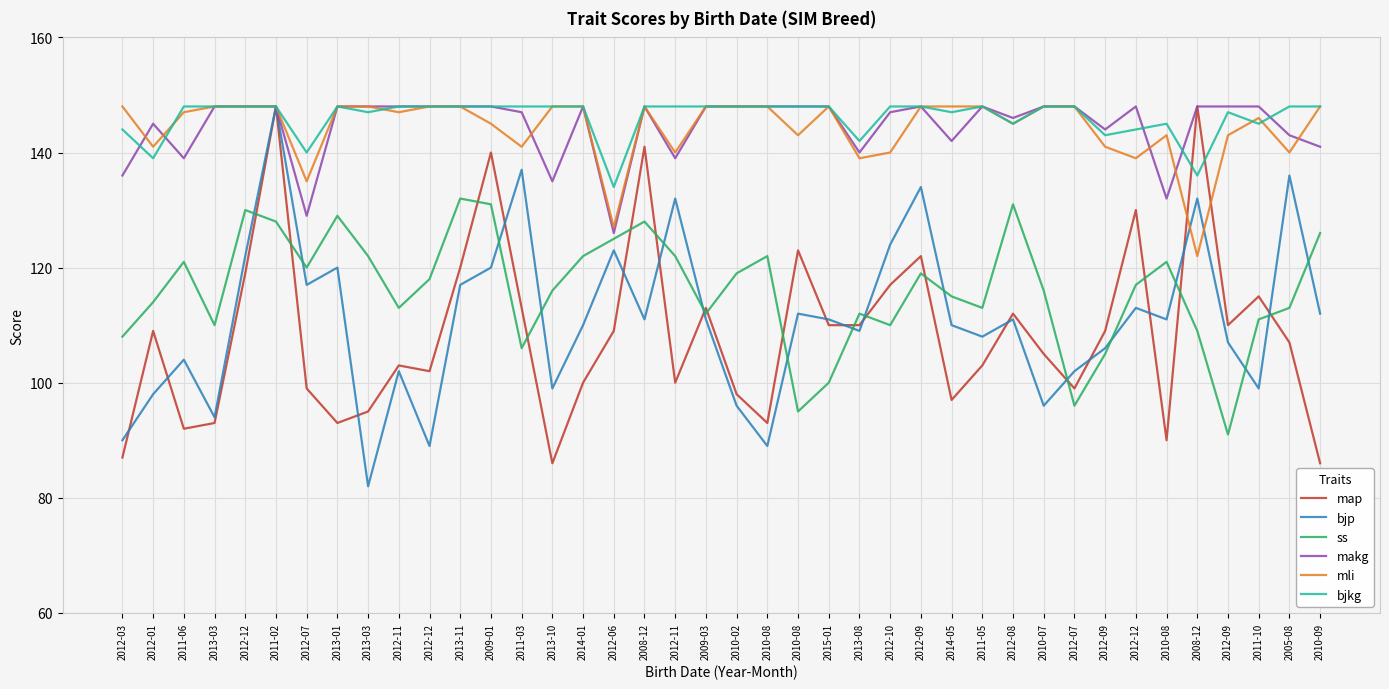

Which series has the widest spread of values?

bjp